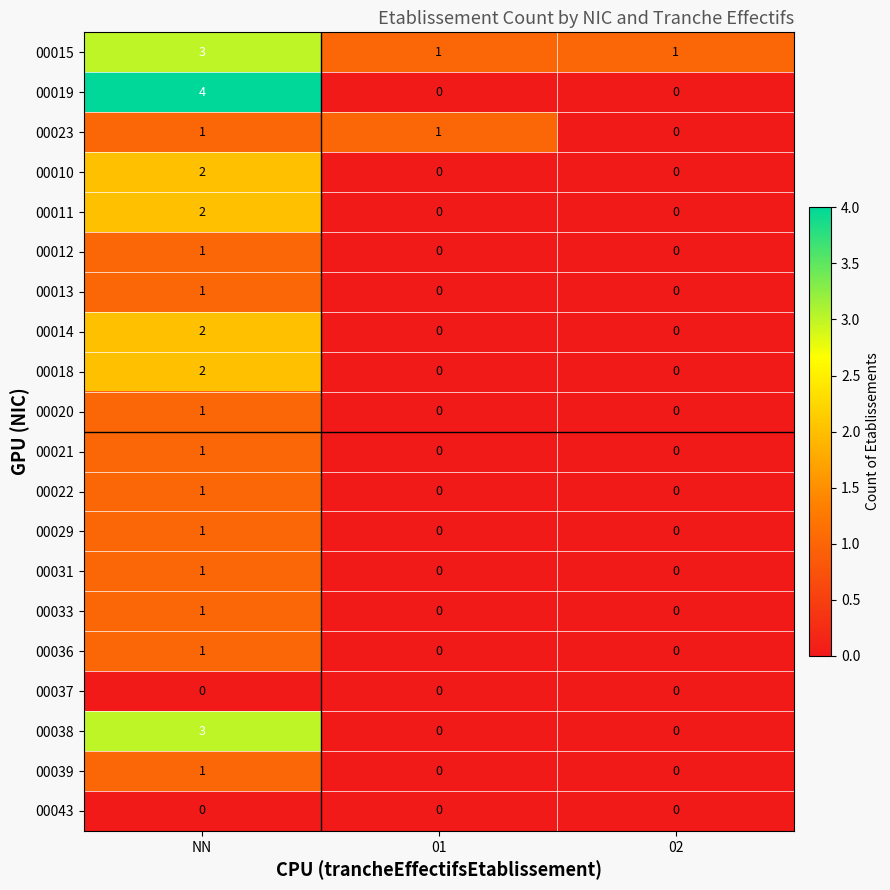

What is the sum of the 00015 values at 02 and NN?

4